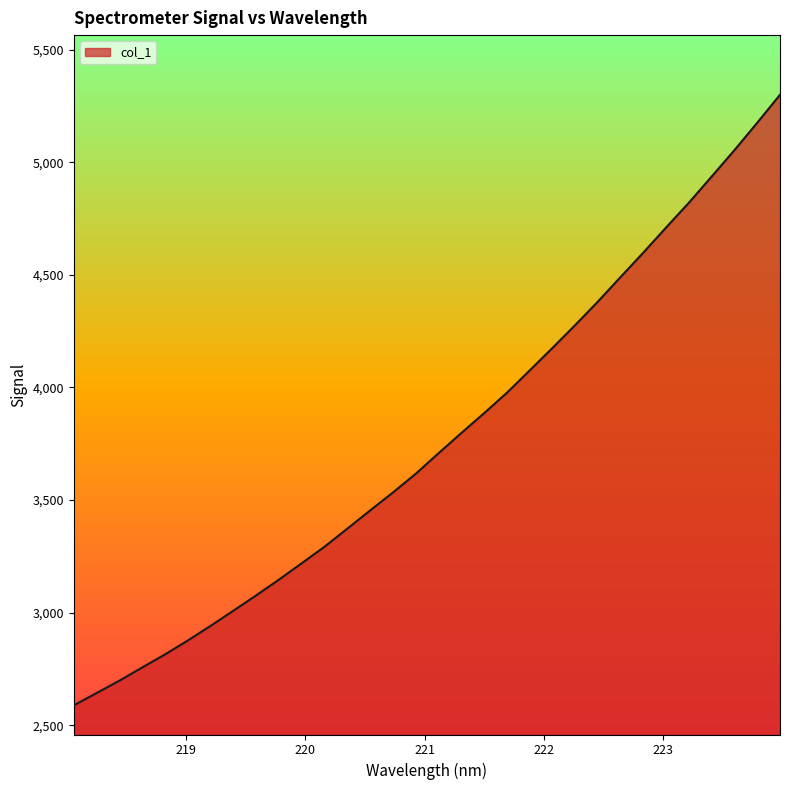

Does the chart display data point markers on the line(s)?

No